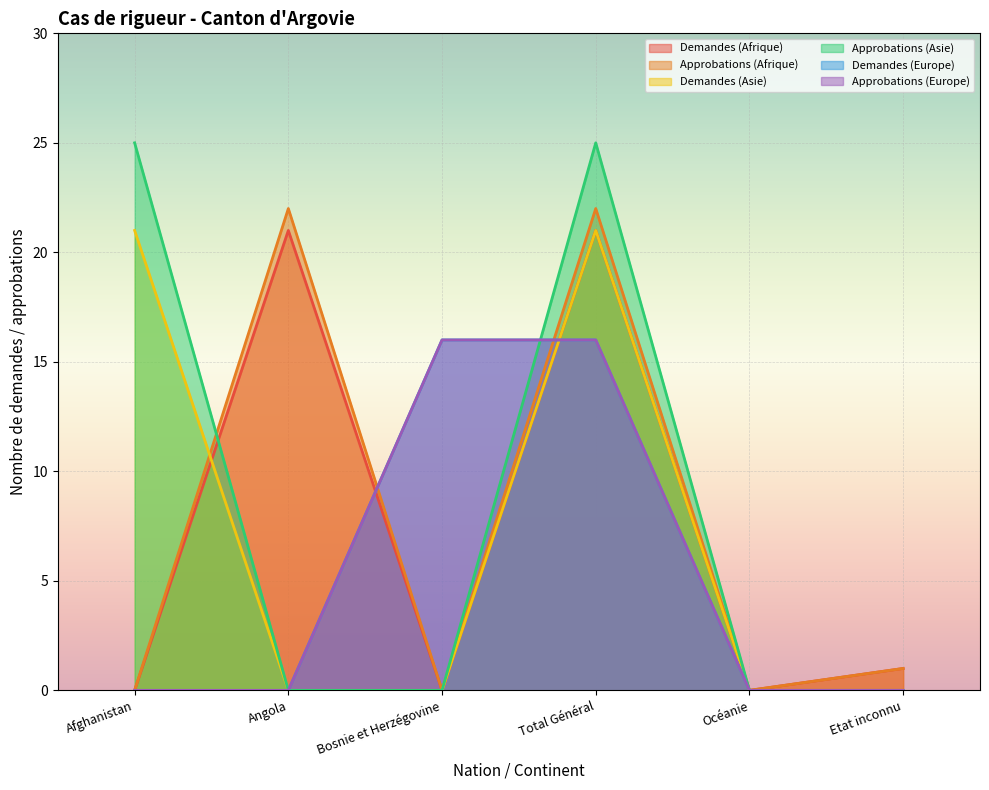

What are all the series names shown in the legend?

Demandes (Afrique), Approbations (Afrique), Demandes (Asie), Approbations (Asie), Demandes (Europe), Approbations (Europe)